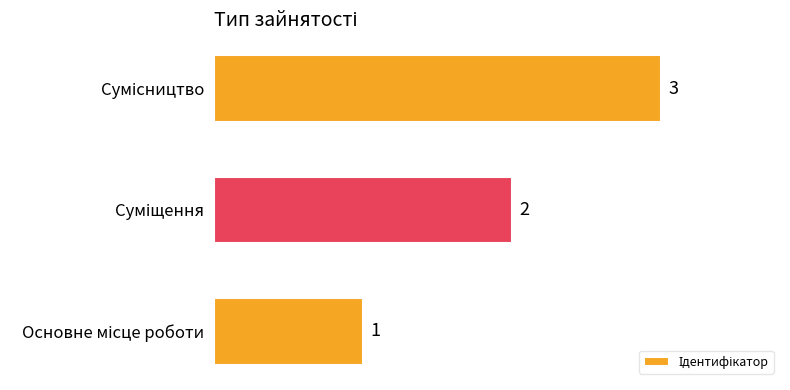

How many values are between 1 and 3?

3